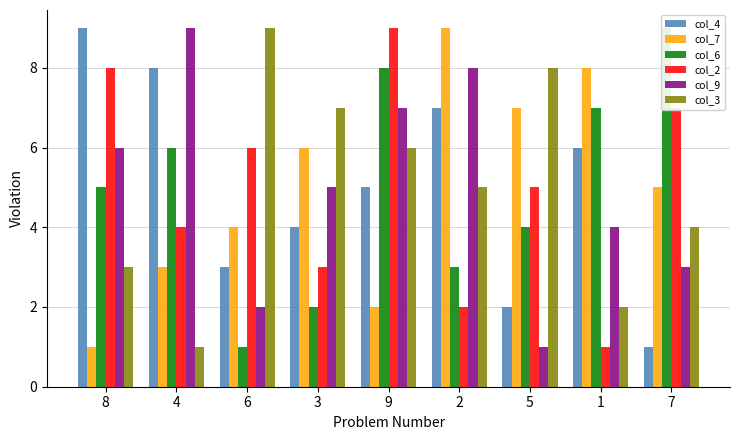

Rank the series by their maximum value, from highest to lowest.

col_4, col_7, col_6, col_2, col_9, col_3